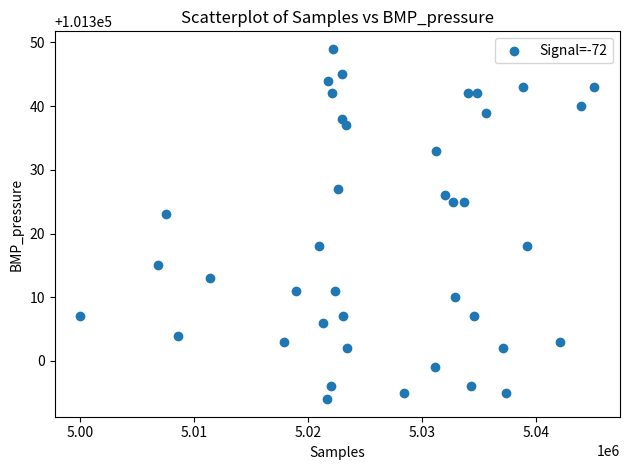

What Y value in the scatter plot is closest to 101321?

101323